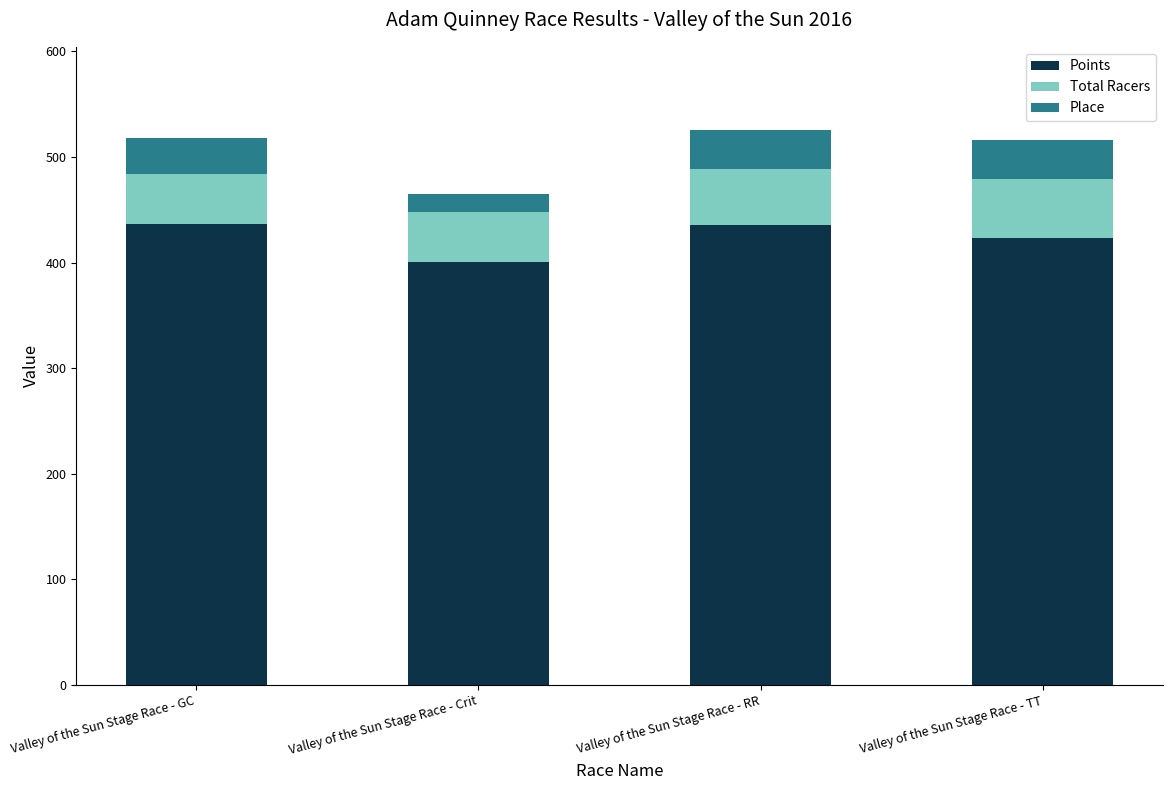

What is the total value across all series at Valley of the Sun Stage Race - Crit?

464.9